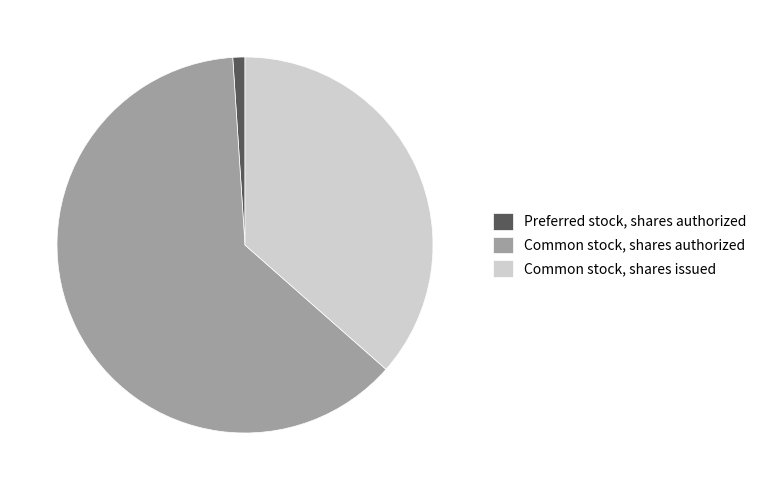

Does any single category account for the majority?

Yes